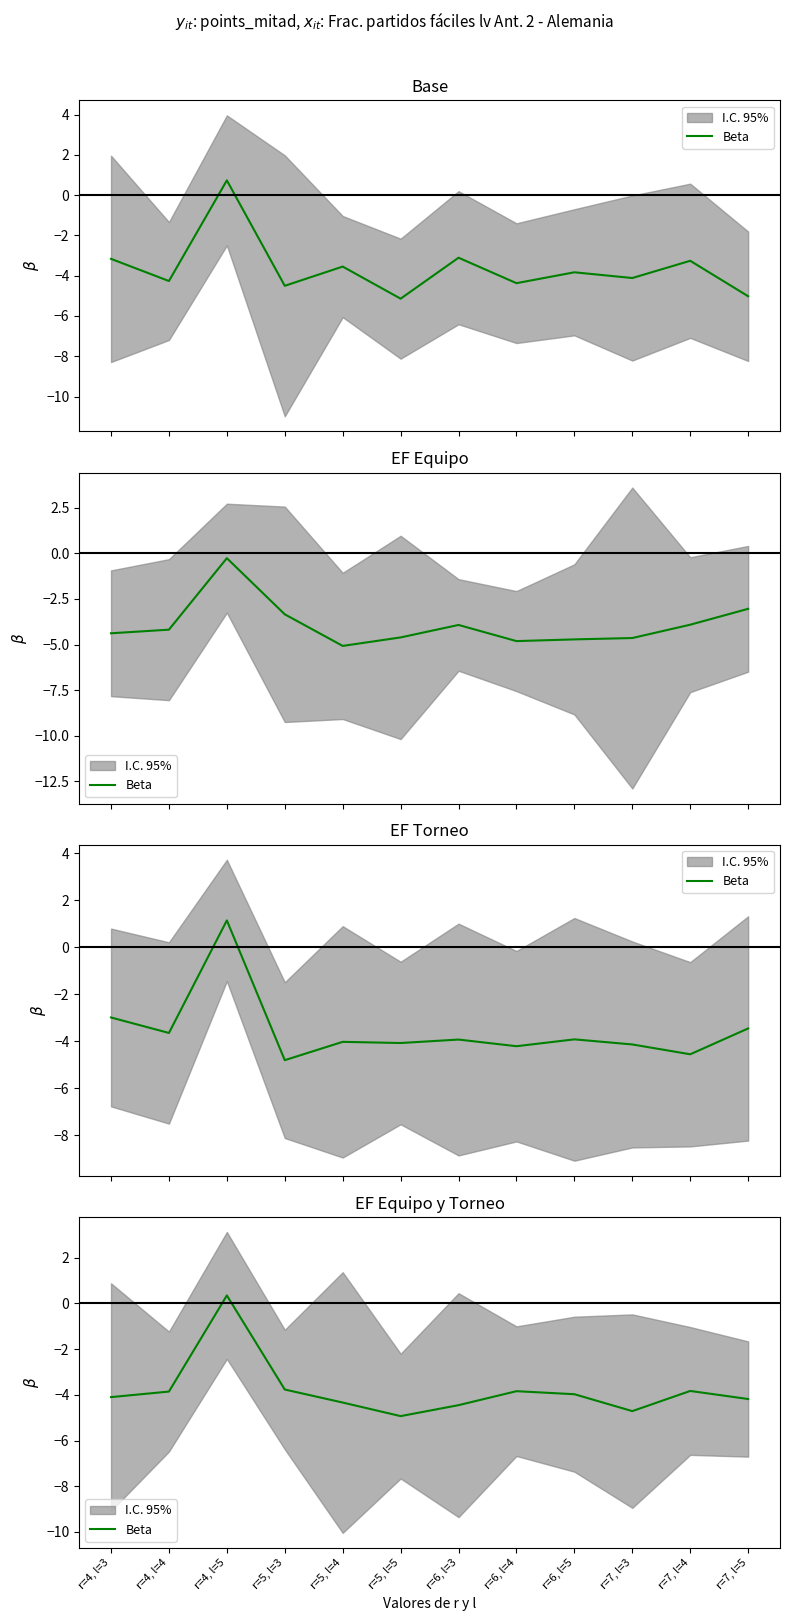

How many interior local peaks (higher than both neighbors) does the data have?

3